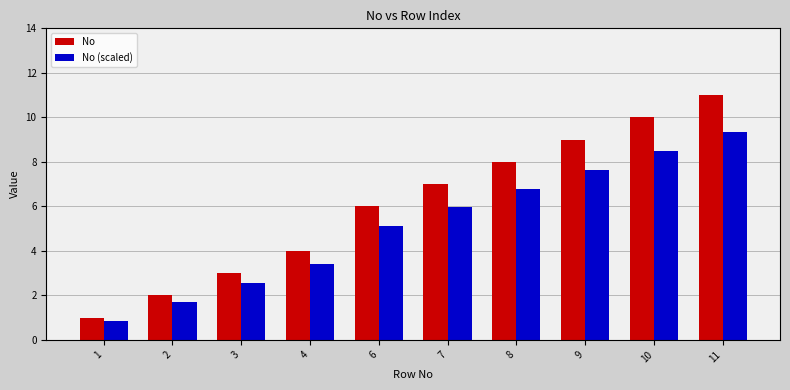

What is the value of the No (scaled) bar at the 7th from the left?

6.8